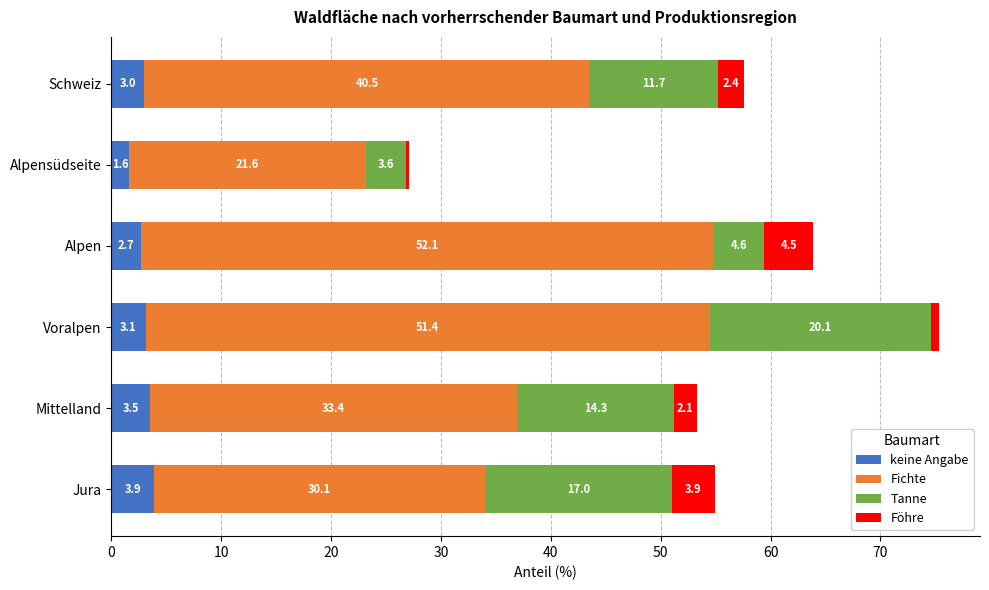

Which category has the highest value in the keine Angabe series?

Jura